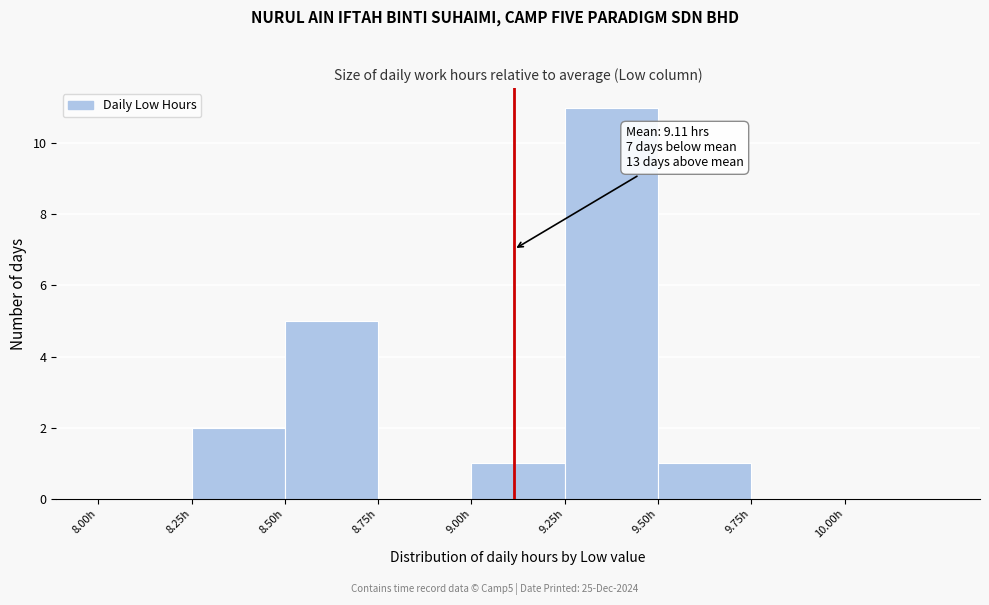

Over which range of the x-axis is the bar tallest?

9.25 to 9.50